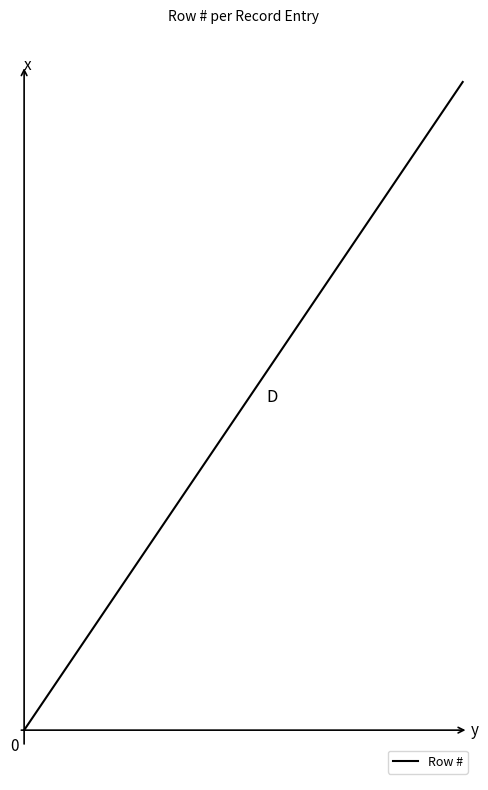

Is this an area chart (filled region under the line)?

No